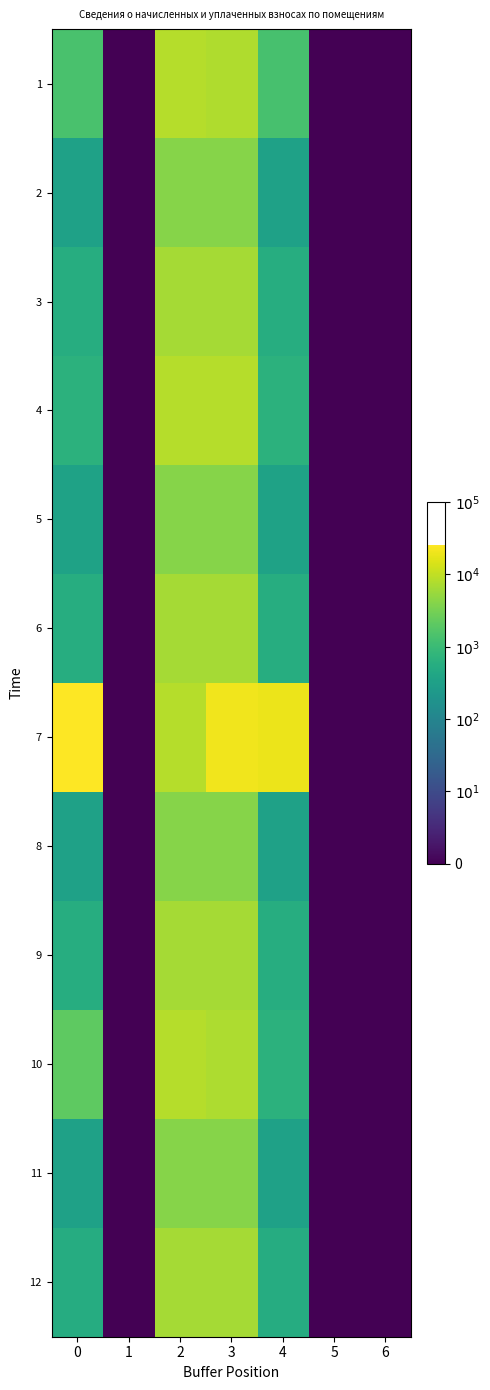

Which series has the largest range (max minus min)?

7